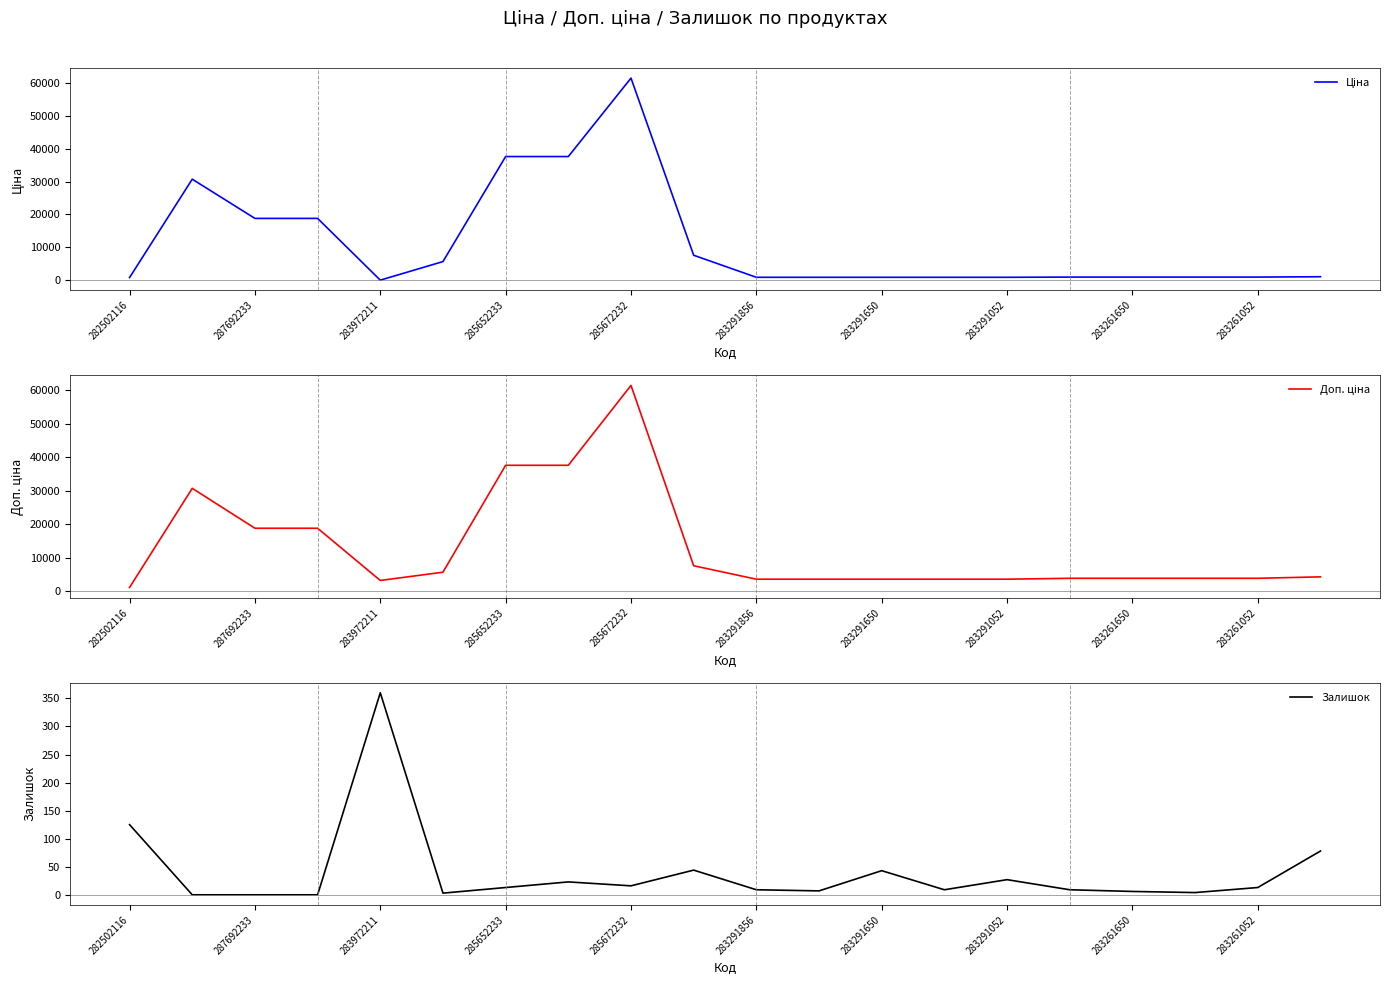

True or false: Залишок has a value of 171.8 at 282502116.

False